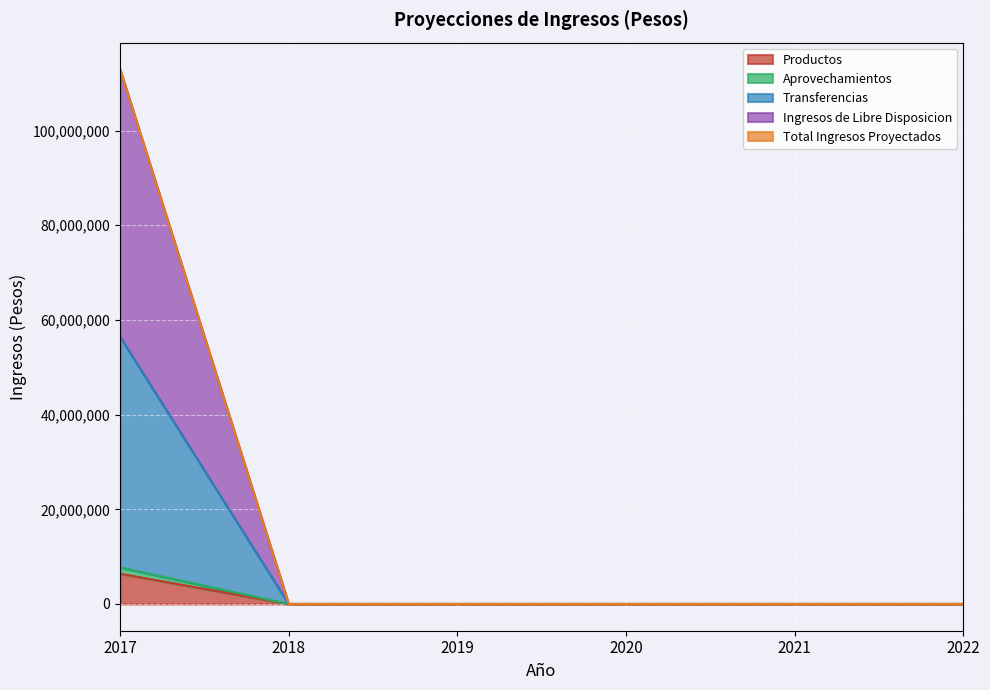

Which series has the widest spread of values?

Ingresos de Libre Disposicion